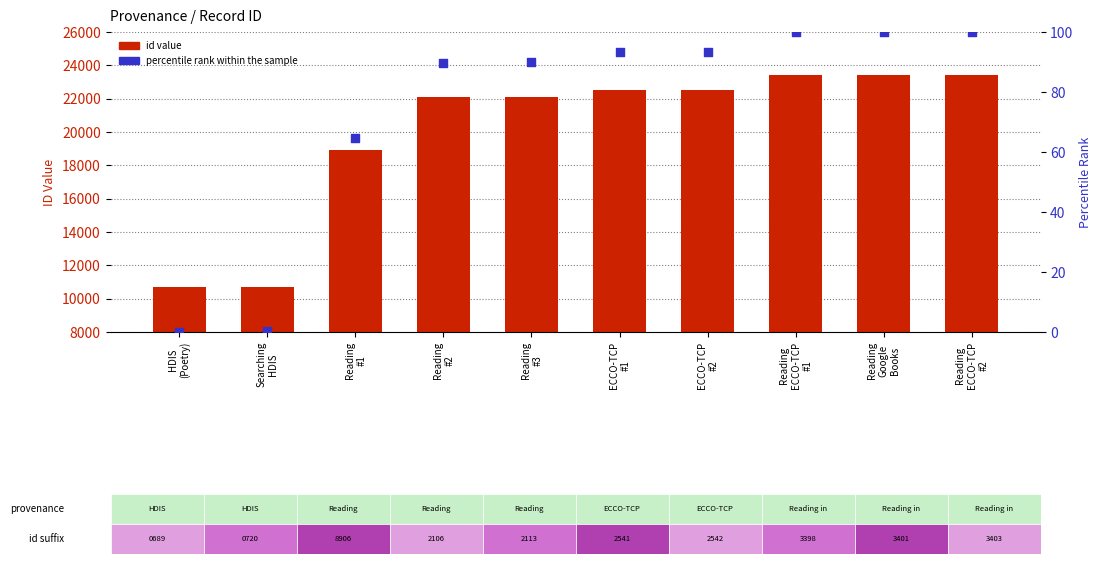

At how many categories does at least one series exceed 7302?

10